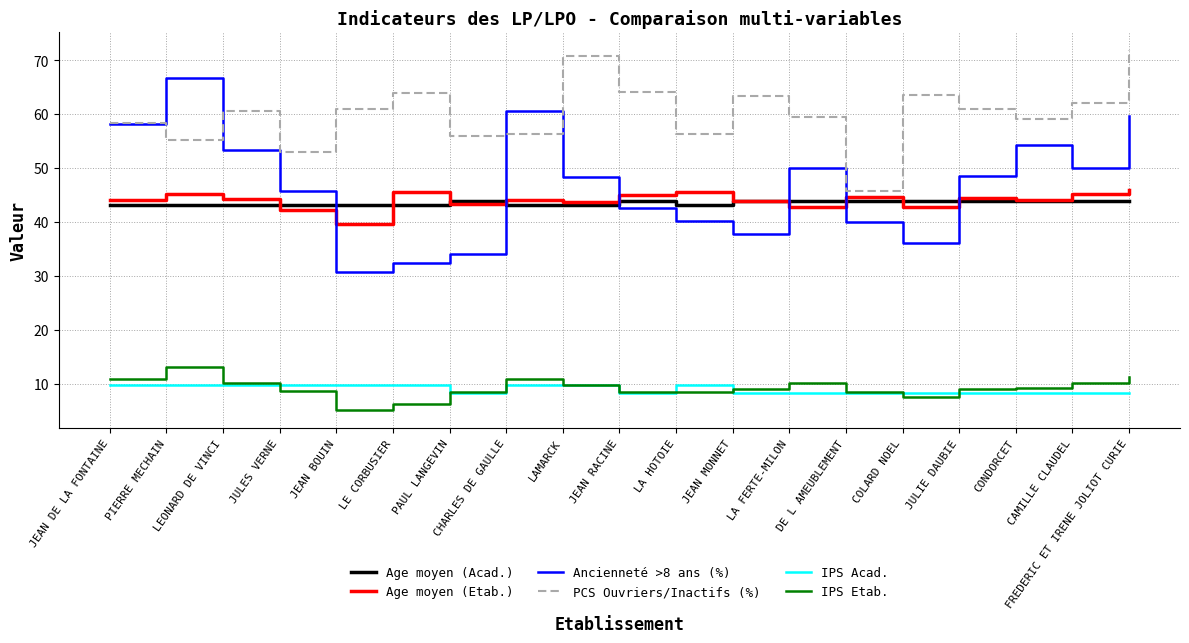

What is the difference between the maximum and minimum values in the Age moyen (Etab.) series?

6.3